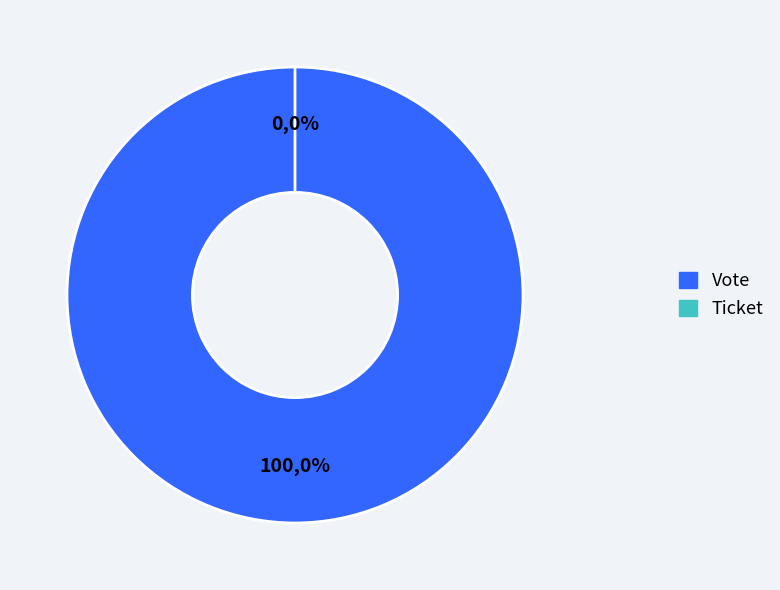

To the nearest percent, what is the difference between the Vote and Ticket slice percentages?

100%